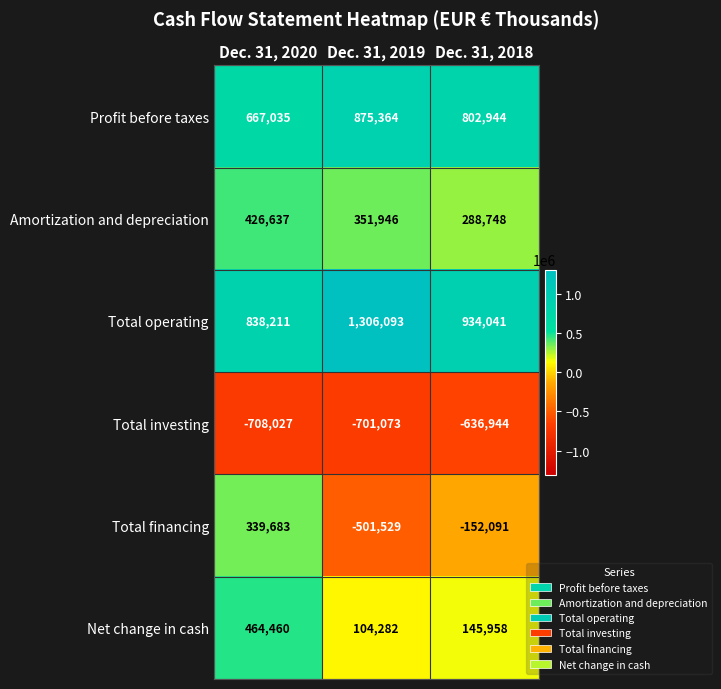

At which category is the sum across all series the highest?

Dec. 31, 2020